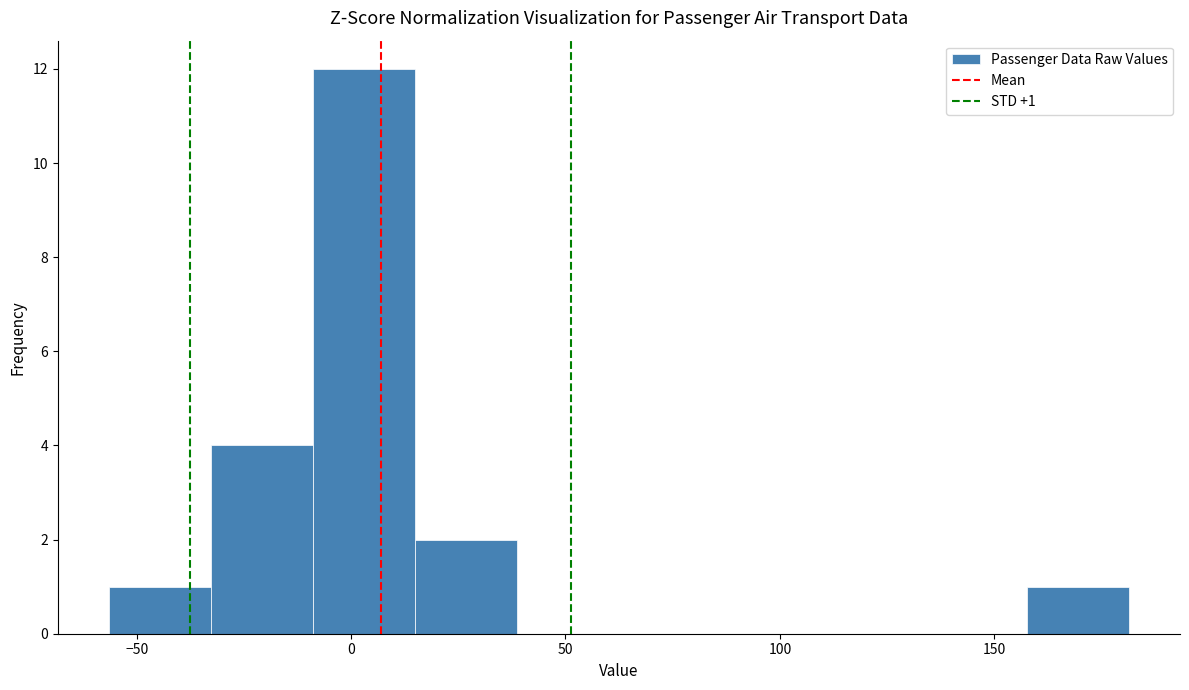

Over which range of the x-axis is the bar tallest?

-10 to 15